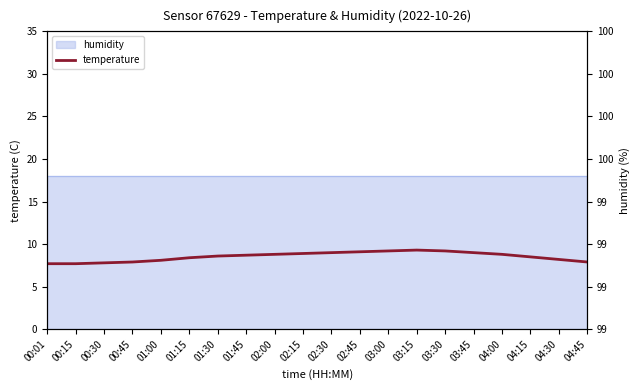

Reading right to left, transcribe all the data shown in this chart.

7.9	8.2	8.5	8.8	9.0	9.2	9.3	9.2	9.1	9.0	8.9	8.8	8.7	8.6	8.4	8.1	7.9	7.8	7.7	7.7